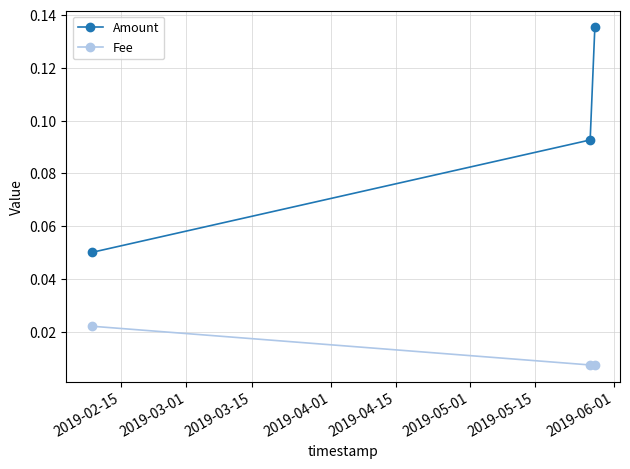

What are all the series names shown in the legend?

Amount, Fee